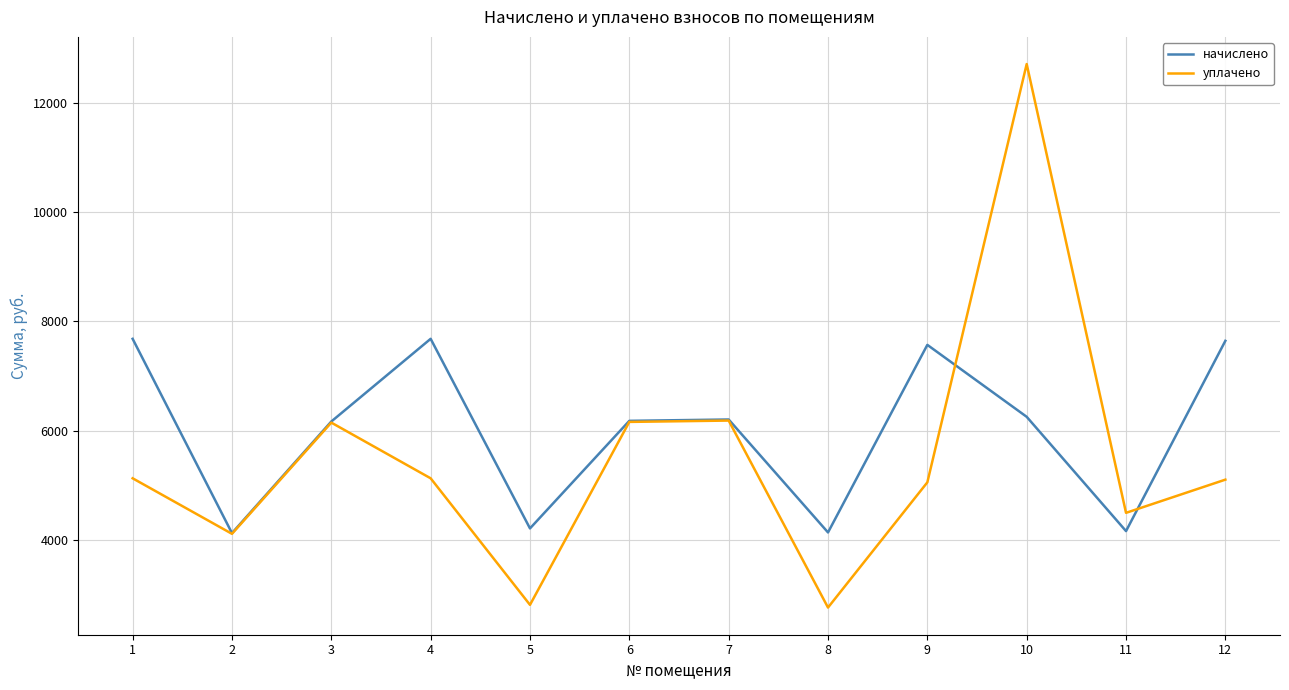

What is the difference between the maximum and second lowest values in the уплачено series?

9903.6